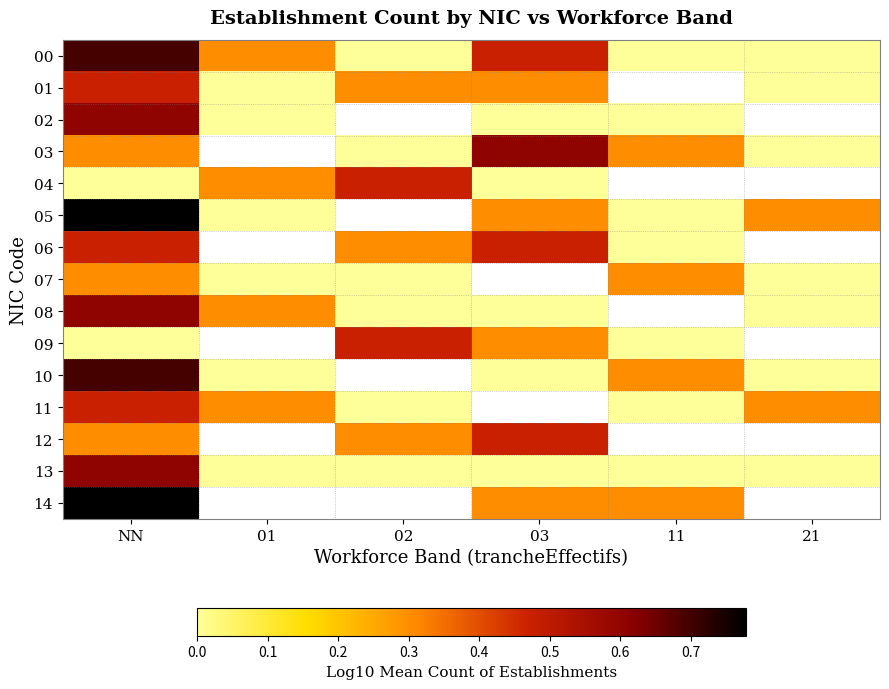

At which label does 03 reach its minimum?

02